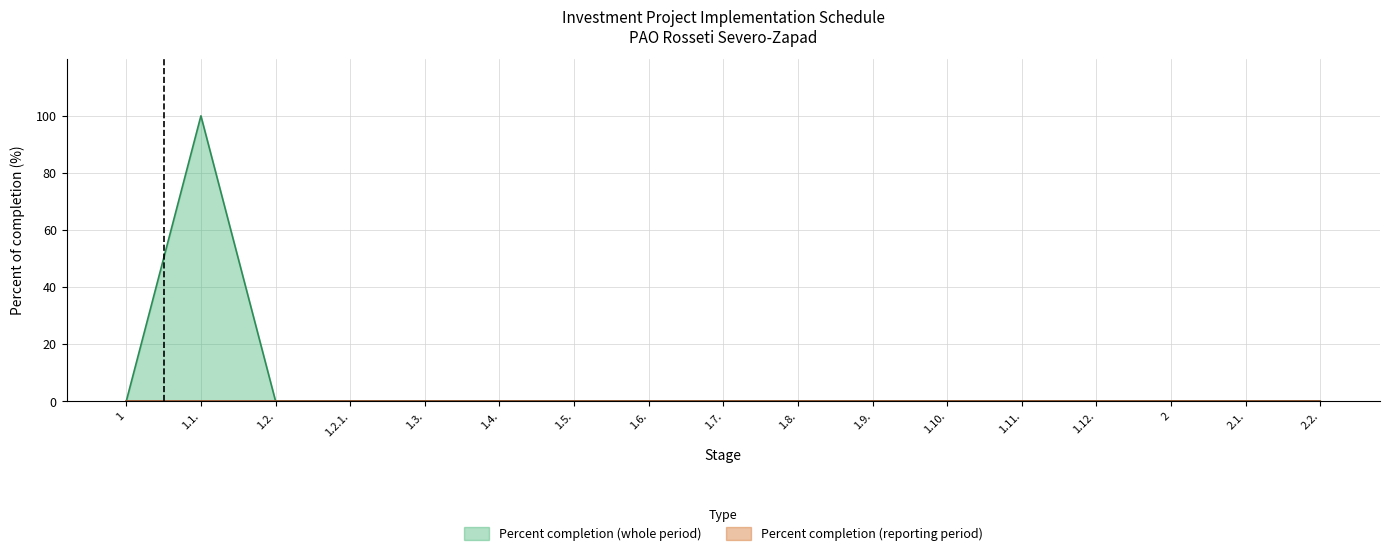

Which category has the highest value across all series?

1.1.